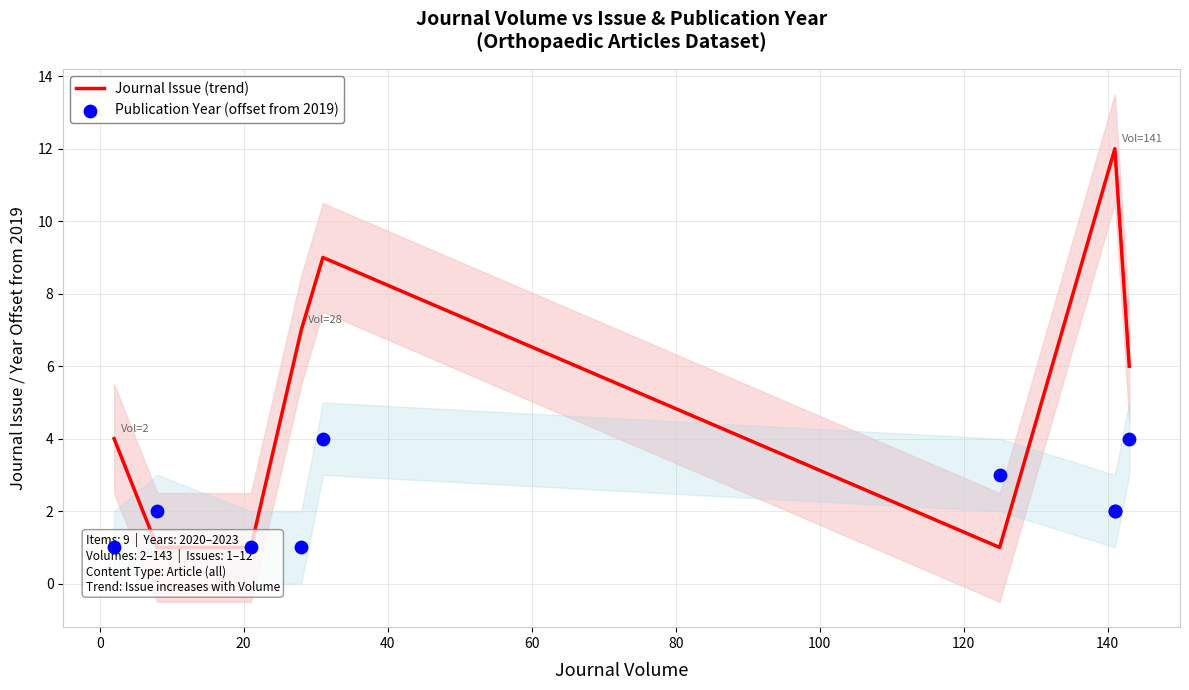

What are all the series names shown in the legend?

Journal Issue (trend), Publication Year (offset from 2019)